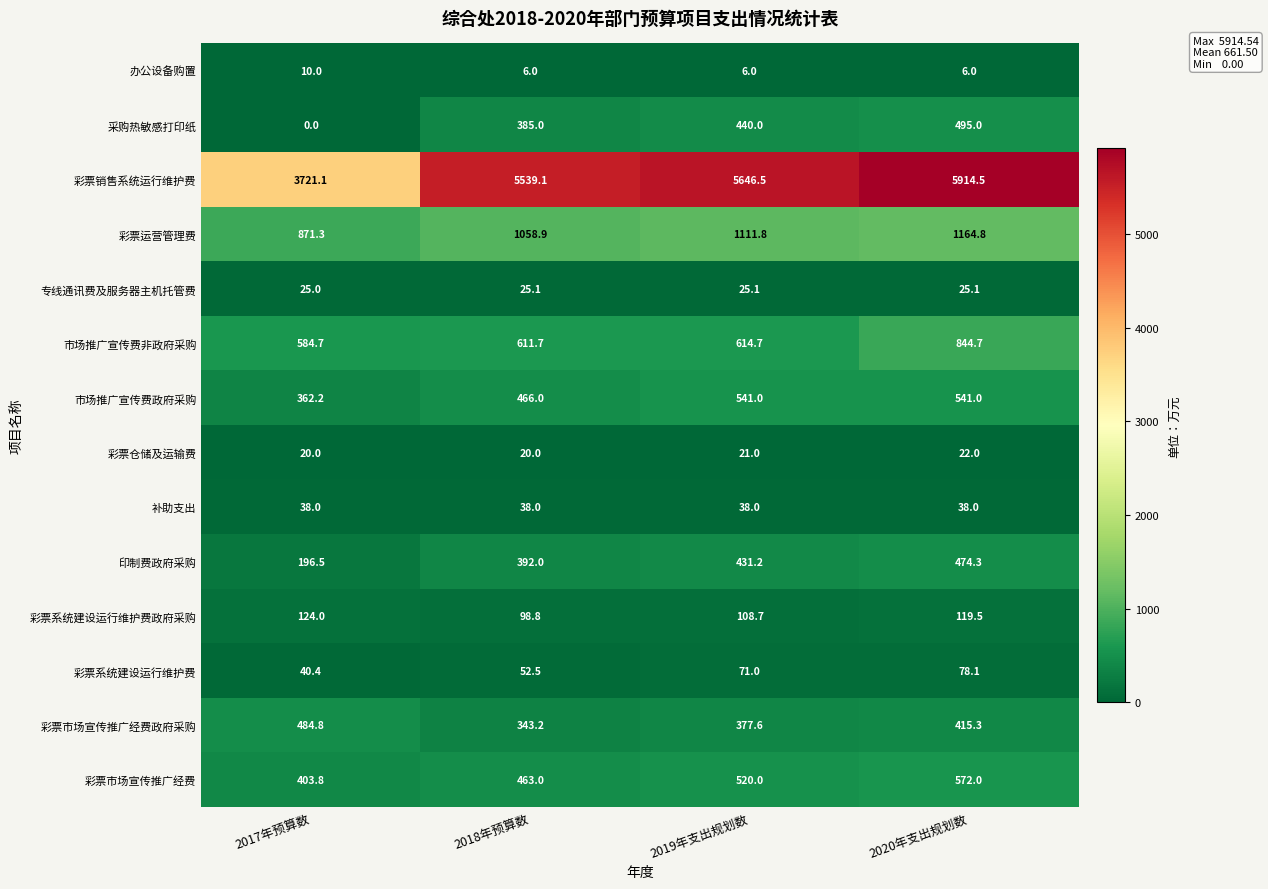

Which series changed the most between 2018年预算数 and 2019年支出规划数?

彩票销售系统运行维护费